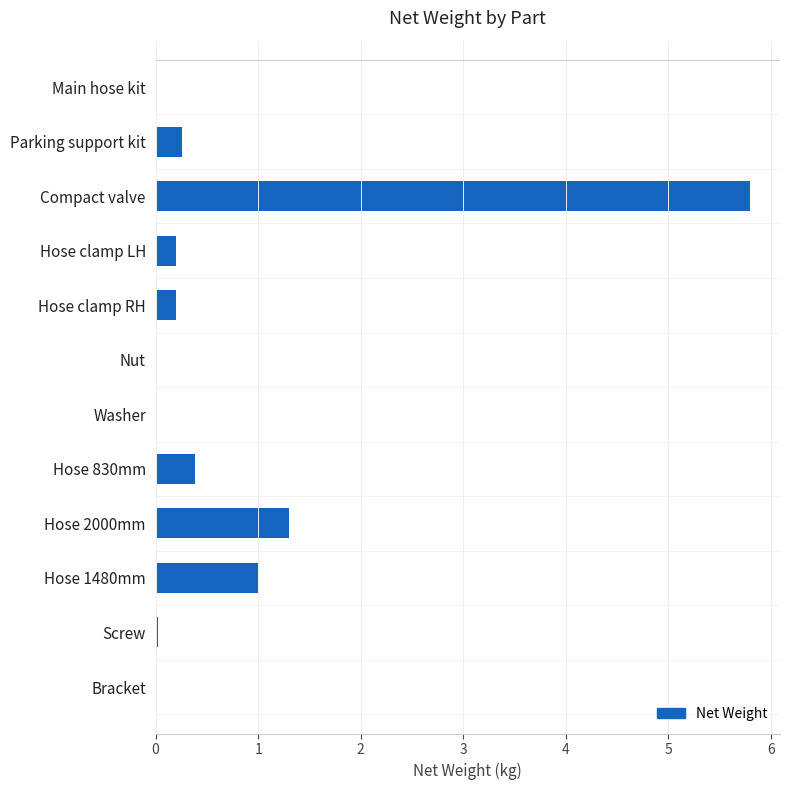

Between Washer and Parking support kit, which is larger?

Parking support kit